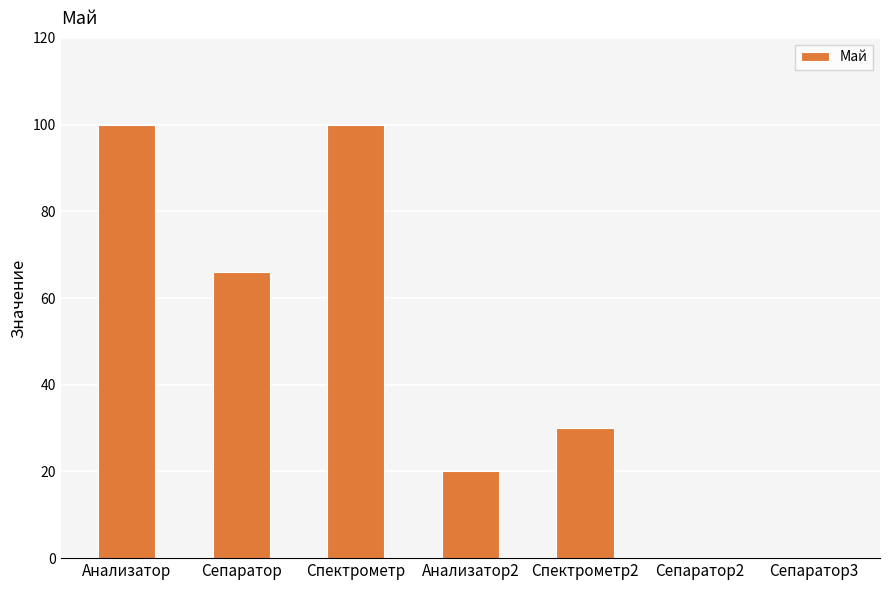

The value at Сепаратор3 is -38. True or false?

False